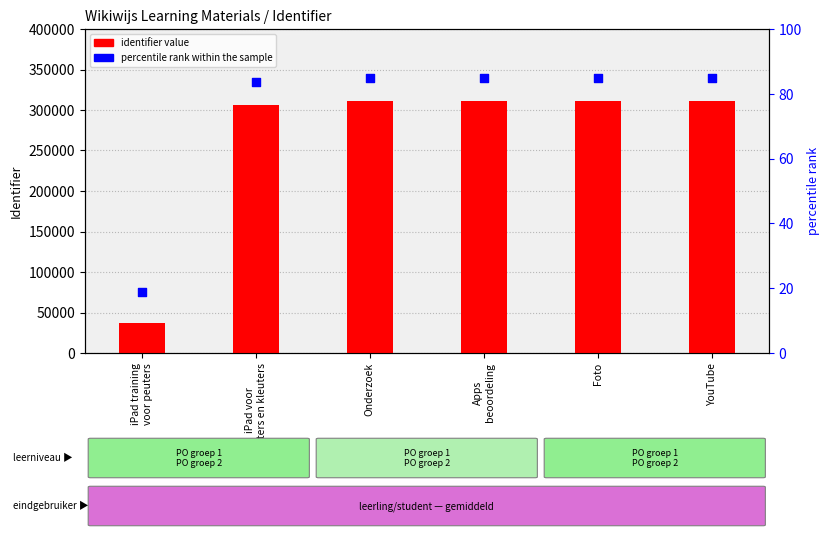

At how many categories does at least one series exceed 122425?

5